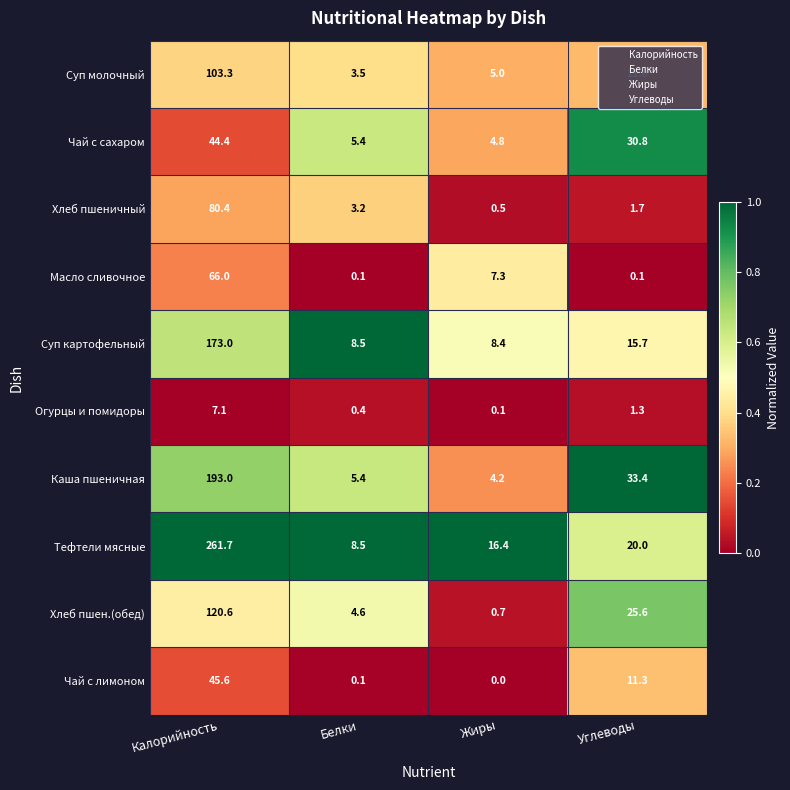

At Калорийность, list the series in order from smallest to largest.

Огурцы и помидоры, Чай с сахаром, Чай с лимоном, Масло сливочное, Хлеб пшеничный, Суп молочный, Хлеб пшен.(обед), Суп картофельный, Каша пшеничная, Тефтели мясные